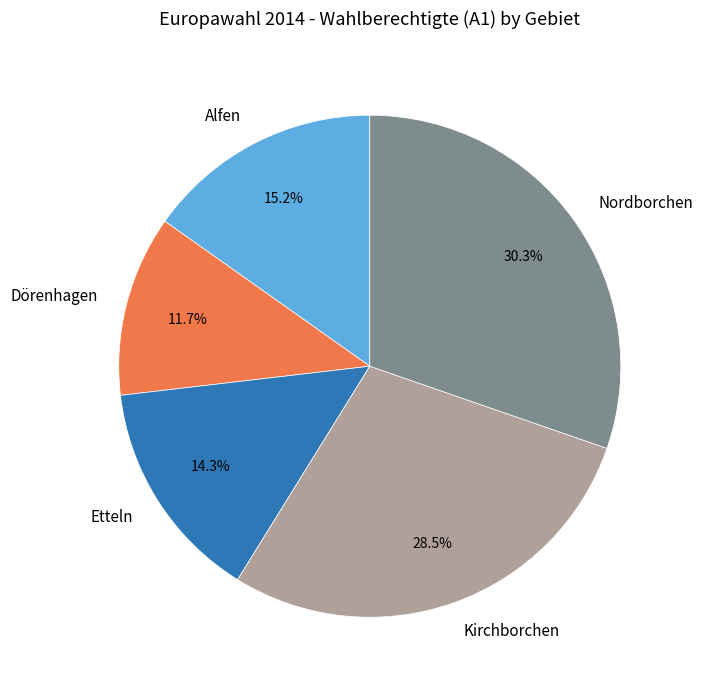

To the nearest percent, what is the combined percentage of Nordborchen and Kirchborchen?

59%